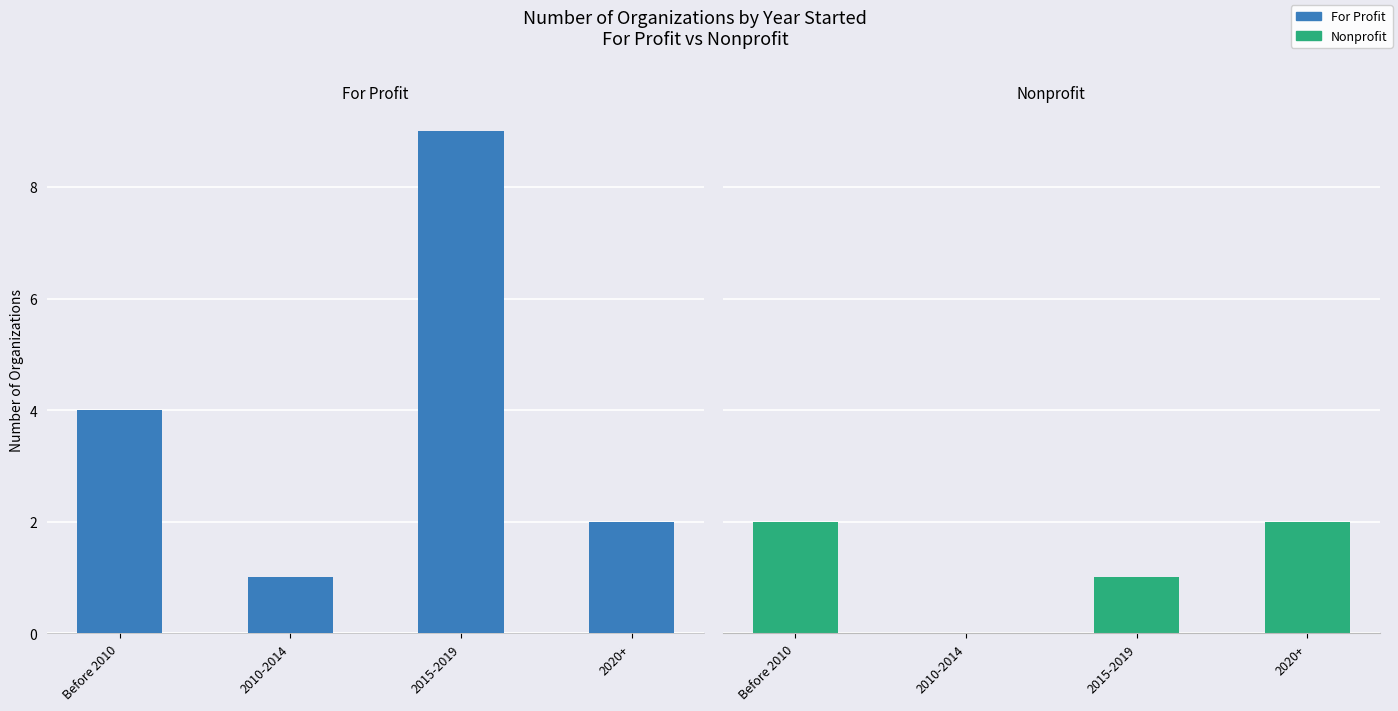

What is the sum of all For Profit values?

16